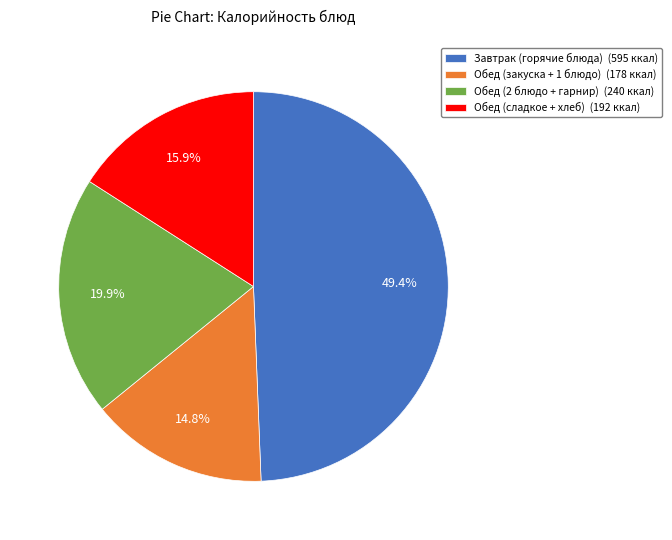

Which category has the biggest portion of the pie?

Завтрак (горячие блюда) (595 ккал)